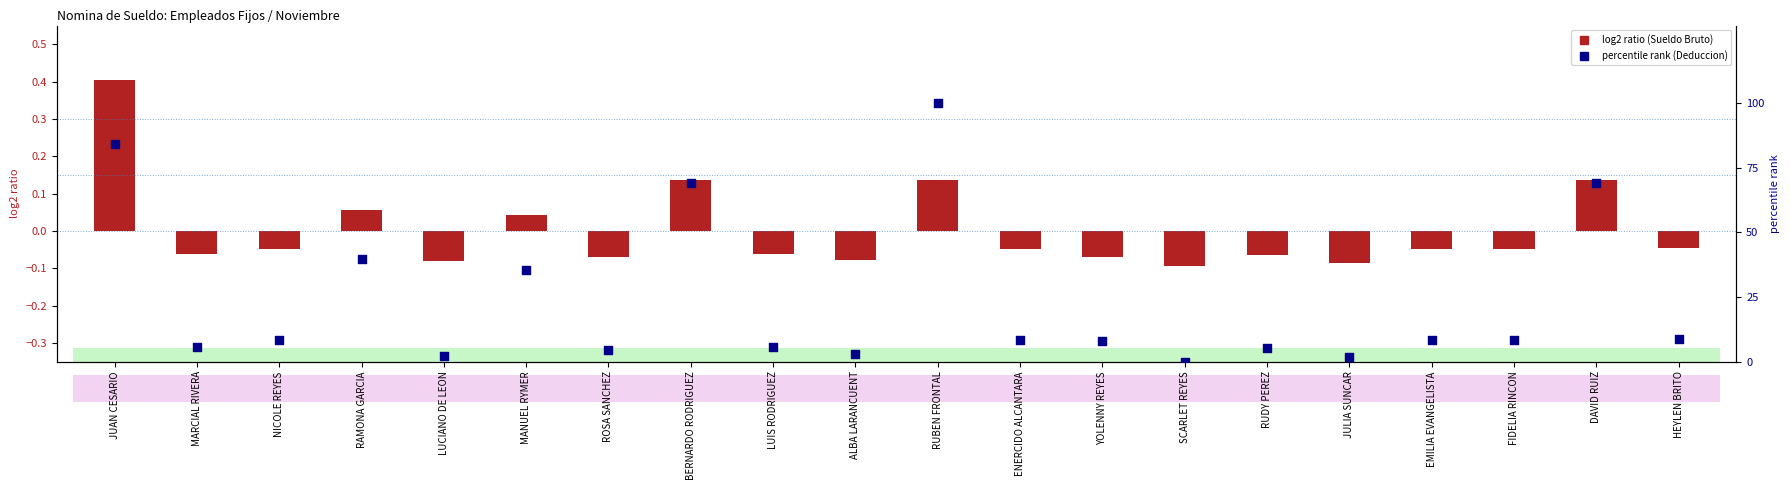

Which series has the largest total across all categories?

percentile rank within the sample